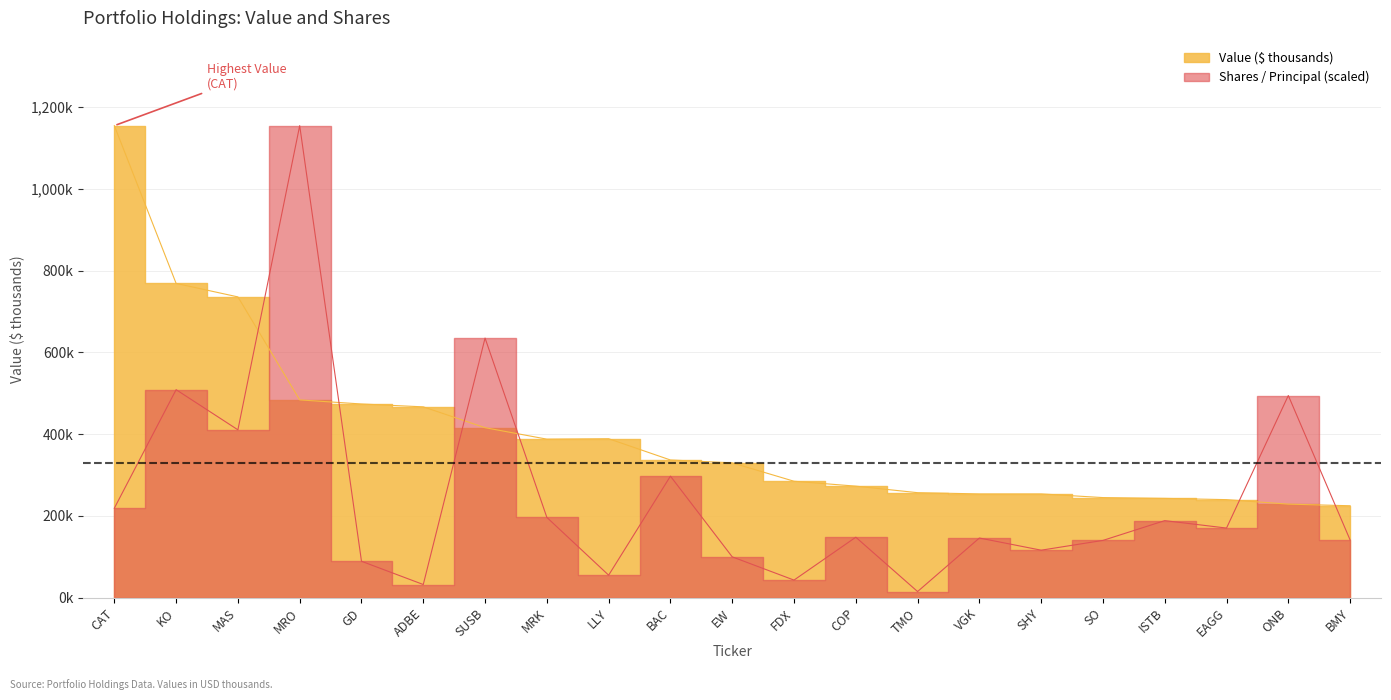

Where is the first local minimum for Shares / Principal?

MAS